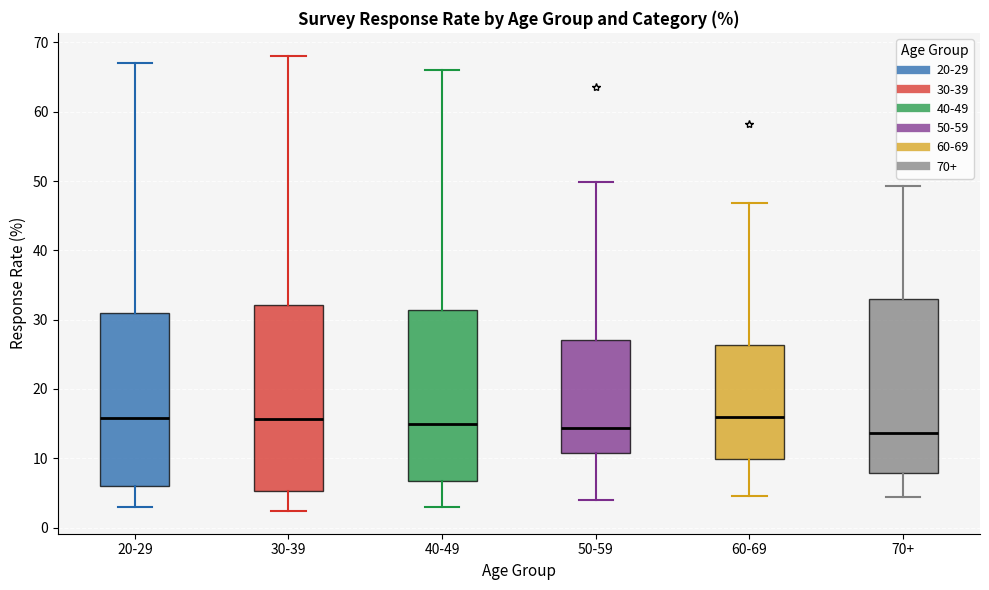

Reading left to right, read every box against the y-axis: the position of its median line, the range the box covers, and the ends of its whiskers. The values are not printed on the chart, so give them approximately, as read against the axis.

20-29: median 16, box 6 to 31, whiskers 3 to 67
30-39: median 16, box 5 to 32, whiskers 2 to 68
40-49: median 15, box 7 to 31, whiskers 3 to 66
50-59: median 14, box 11 to 27, whiskers 4 to 50
60-69: median 16, box 10 to 26, whiskers 5 to 47
70+: median 14, box 8 to 33, whiskers 4 to 49